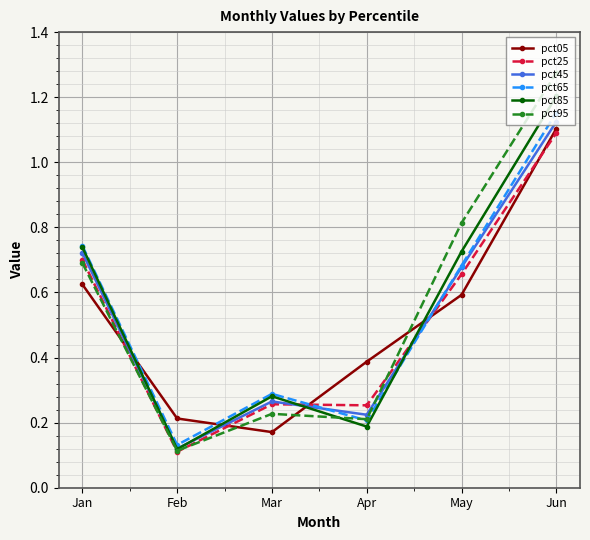

At which label is pct05 closest to 0?

Mar